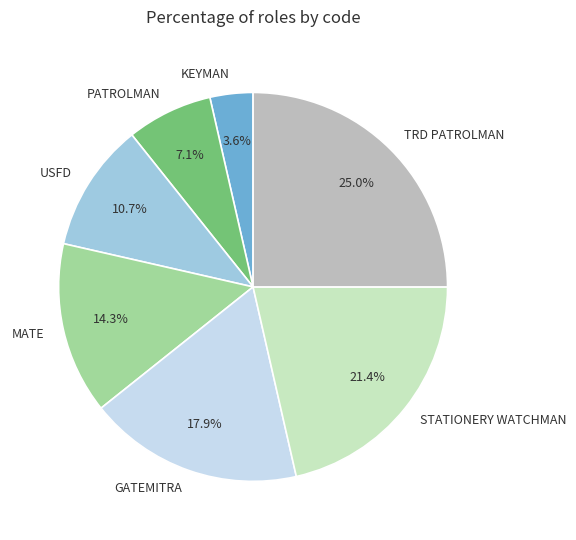

The TRD PATROLMAN slice represents 25% of the pie. True or false?

True